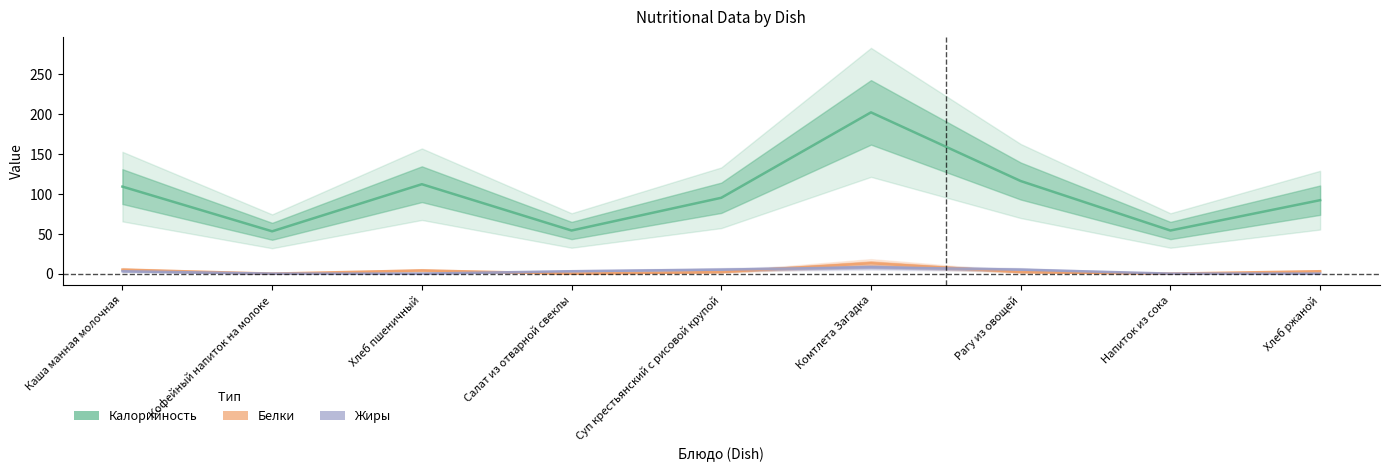

Between Рагу из овощей and Напиток из сока, which series saw the biggest shift?

Калорийность